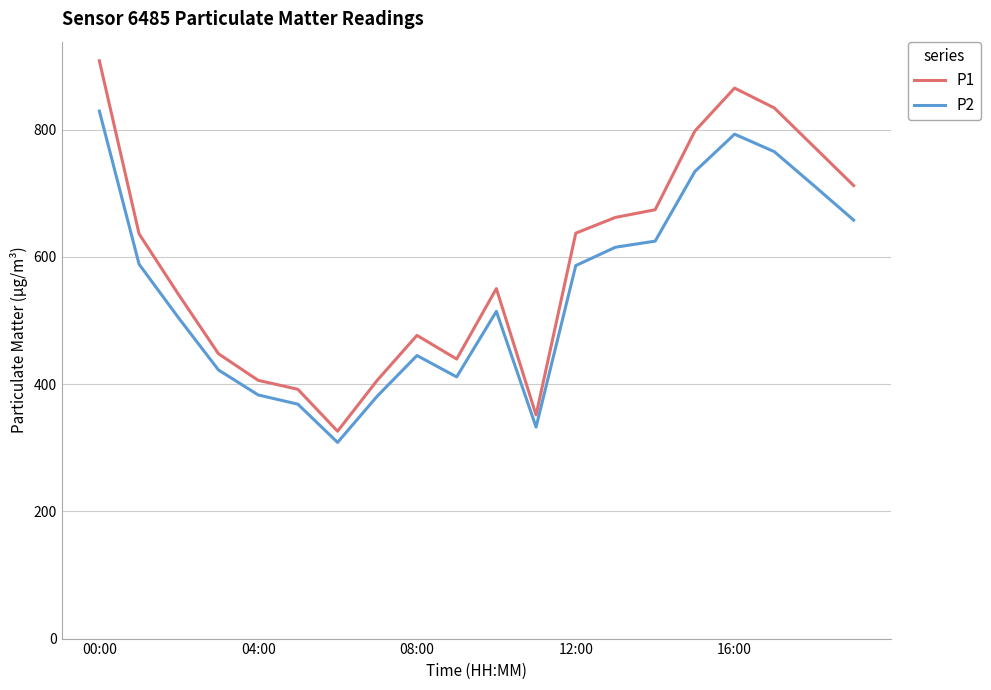

What is the sum of all P1 values?

11835.7